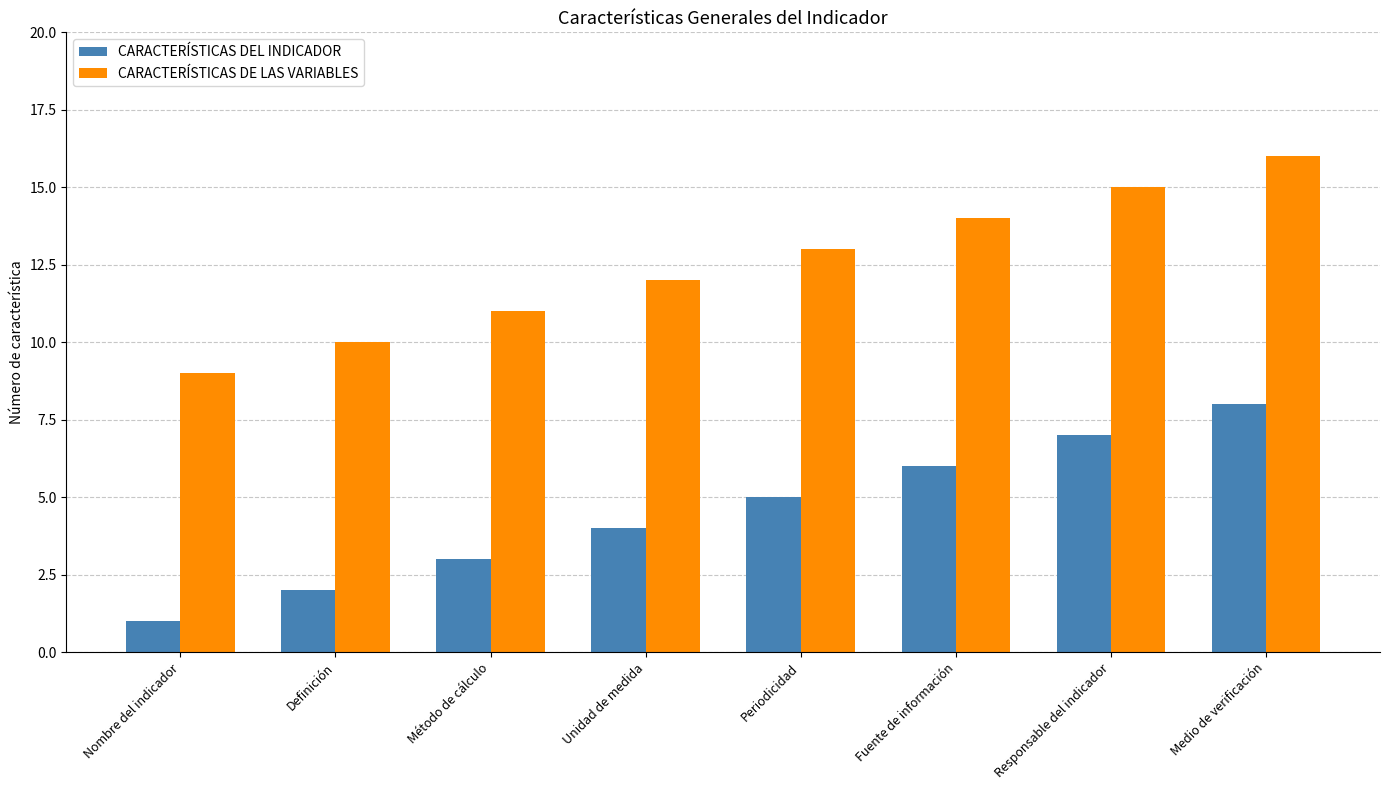

Is the value of CARACTERÍSTICAS DEL INDICADOR at Método de cálculo greater than the value of CARACTERÍSTICAS DE LAS VARIABLES at Fuente de información?

No